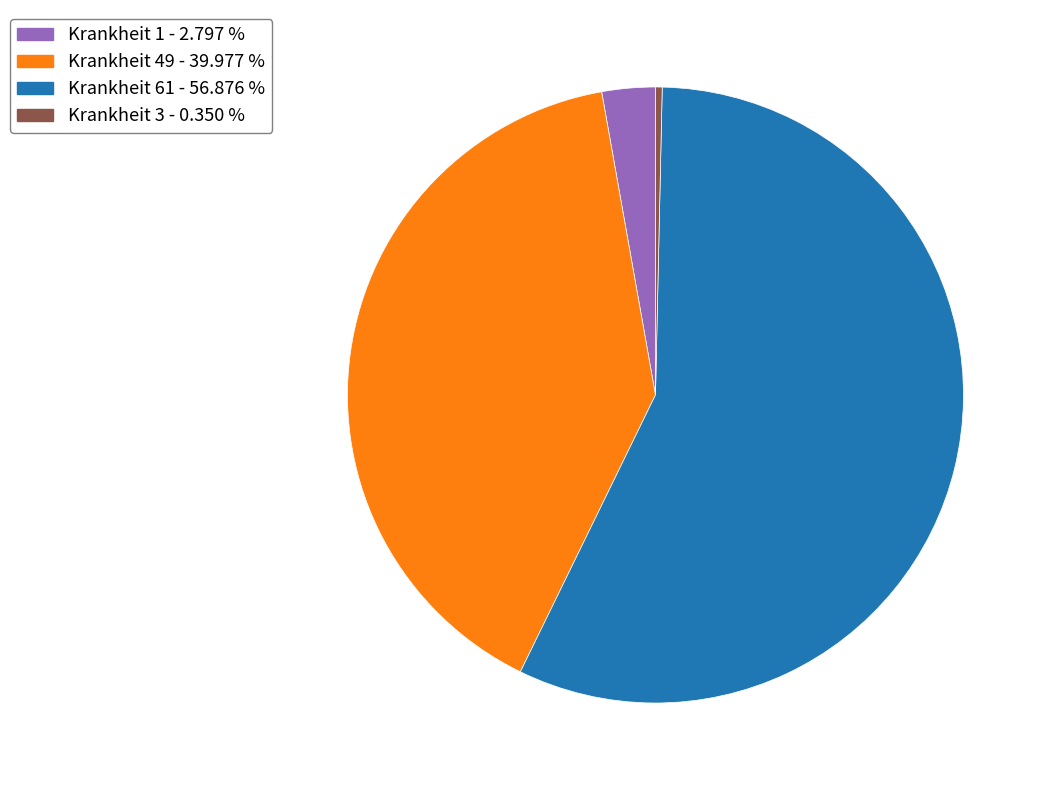

How many slices are in this pie chart?

4